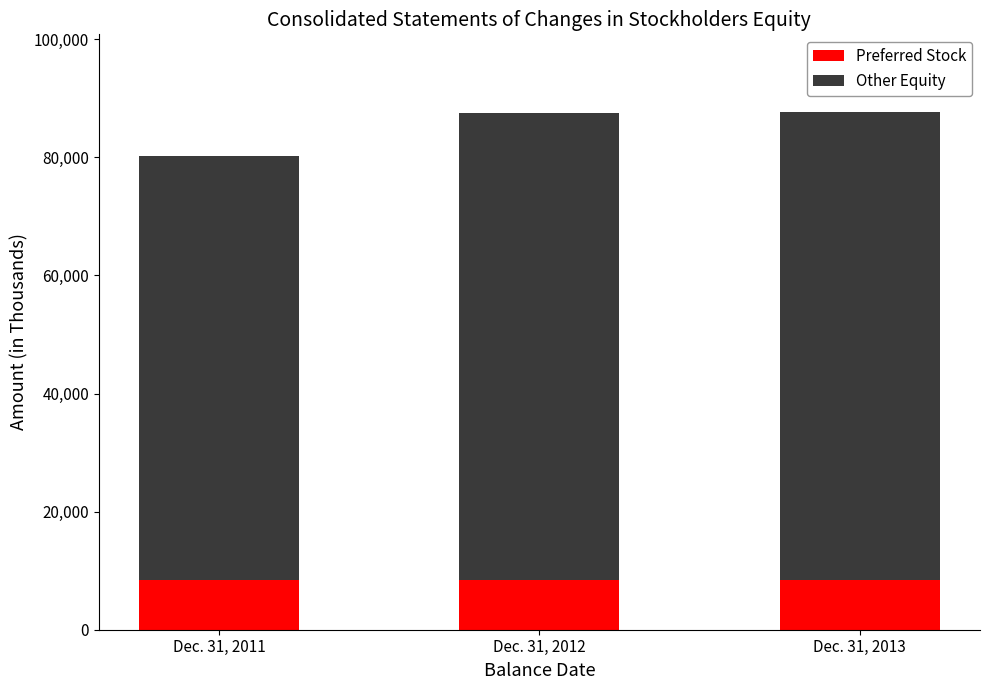

The value of Preferred Stock at Dec. 31, 2012 is 14572. True or false?

False